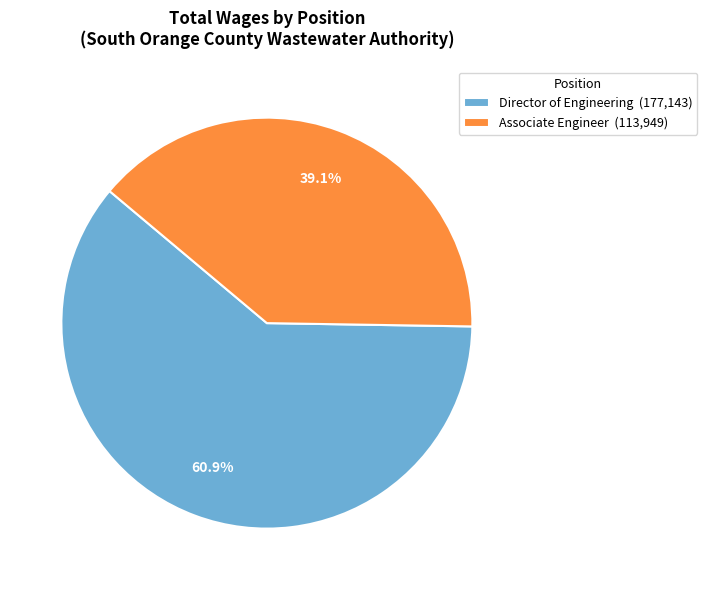

Does Director of Engineering account for over 50% of the chart?

Yes